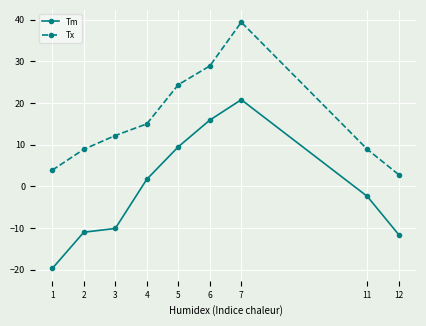

Reading left to right, transcribe all the data shown in this chart.

Tm: -19.7	-11.0	-10.1	1.7	9.5	15.9	20.8	-2.4	-11.6
Tx: 3.9	8.9	12.2	15.0	24.4	28.9	39.4	8.9	2.8